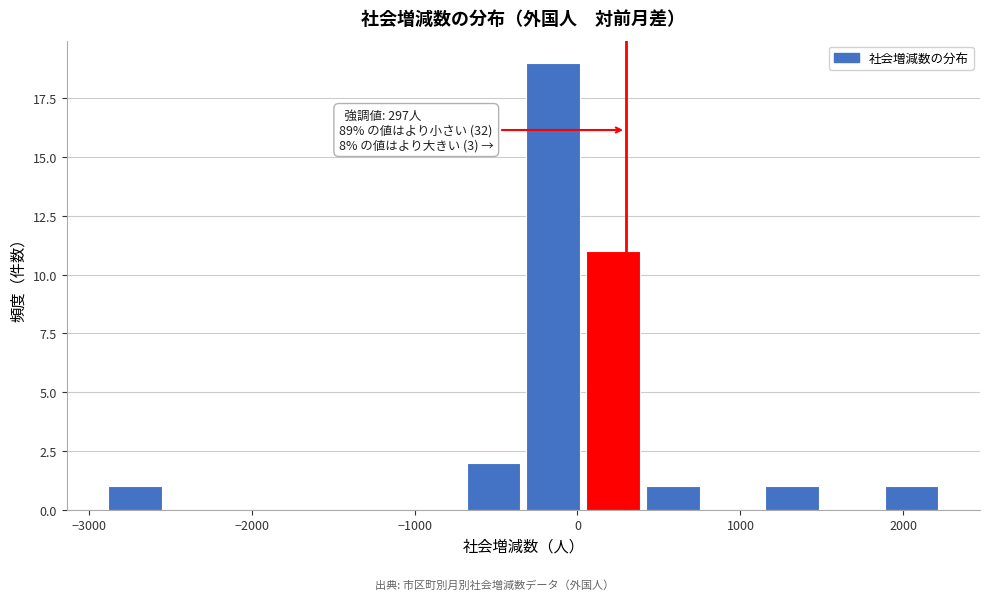

Around what value on the x-axis is the tallest bar? Give the approximate position of its centre, as read against the axis.

-100